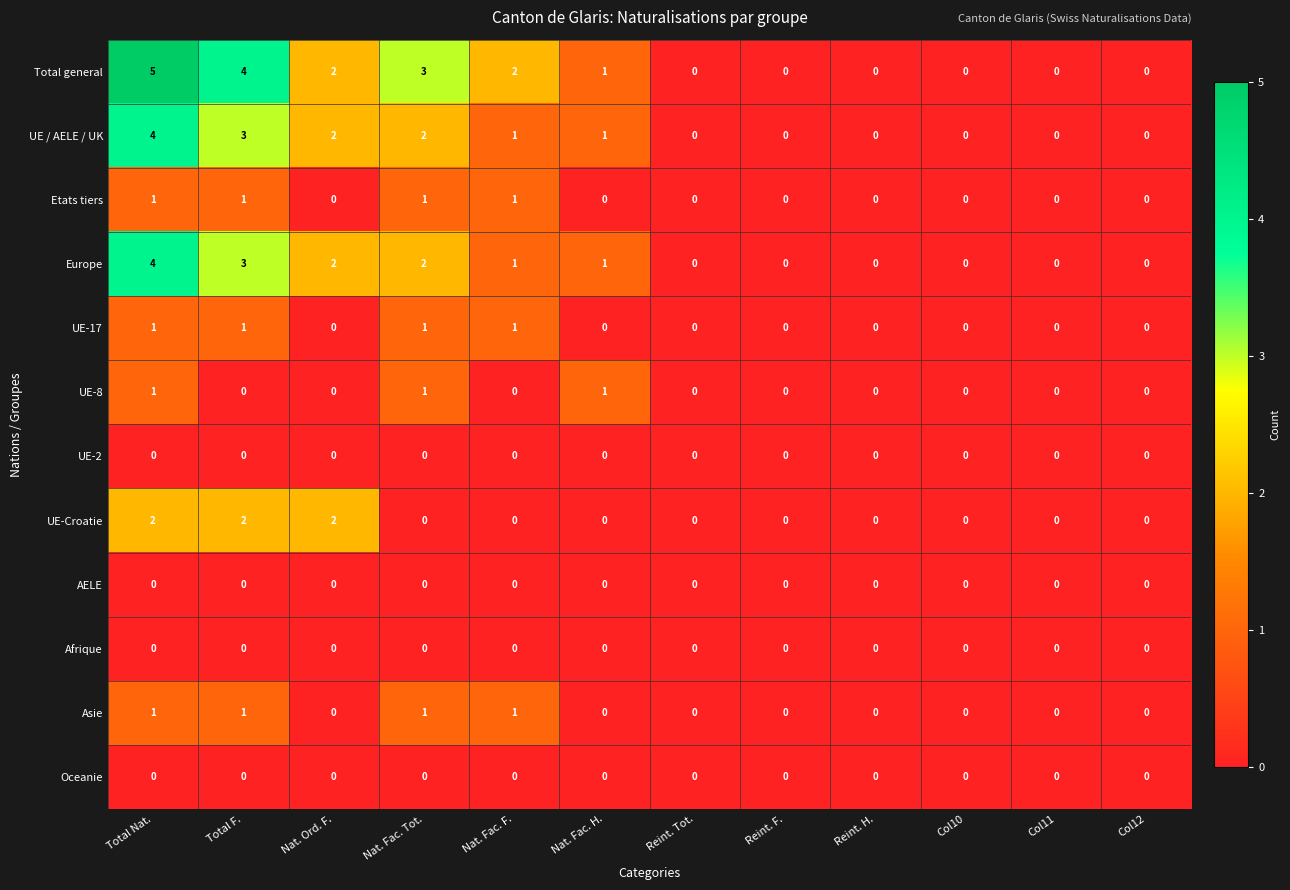

How many data points in UE / AELE / UK are less than 1?

6